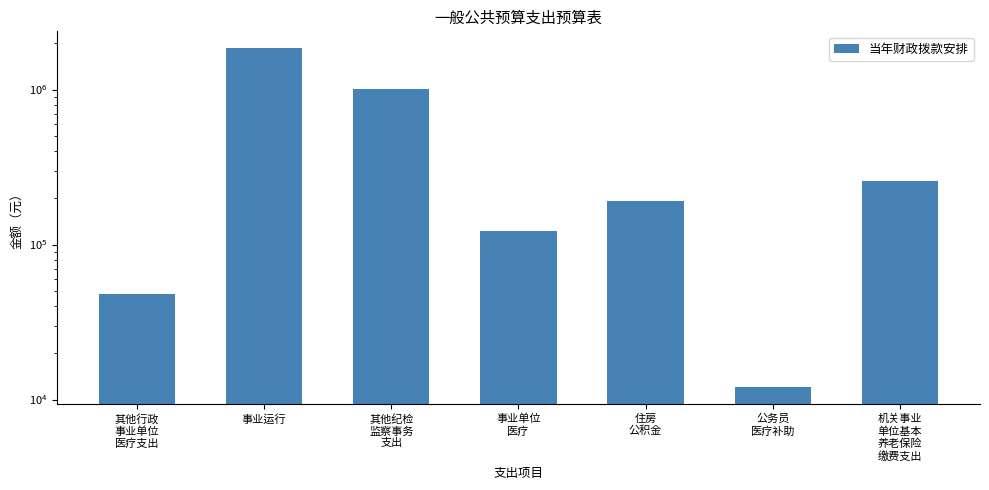

What is the value of the 3rd bar from the left?

1015000.0